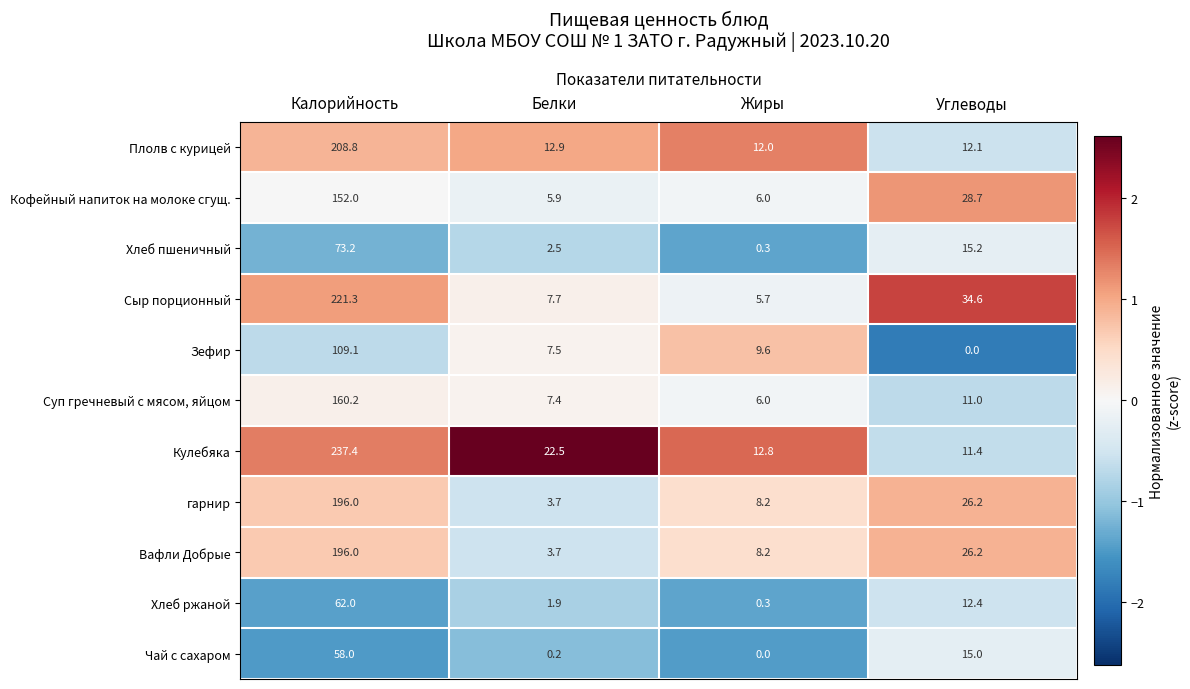

What is the sum of the Хлеб пшеничный values at Жиры and Калорийность?

73.5